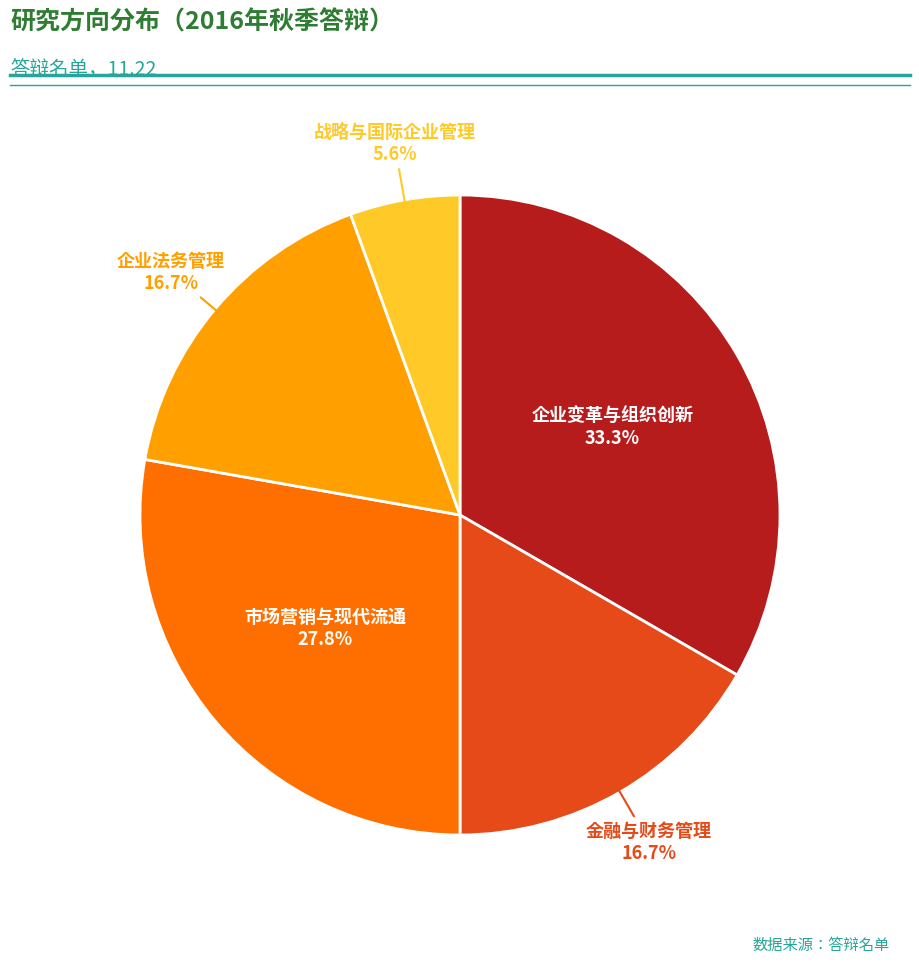

What is the largest slice in the pie chart?

企业变革与组织创新